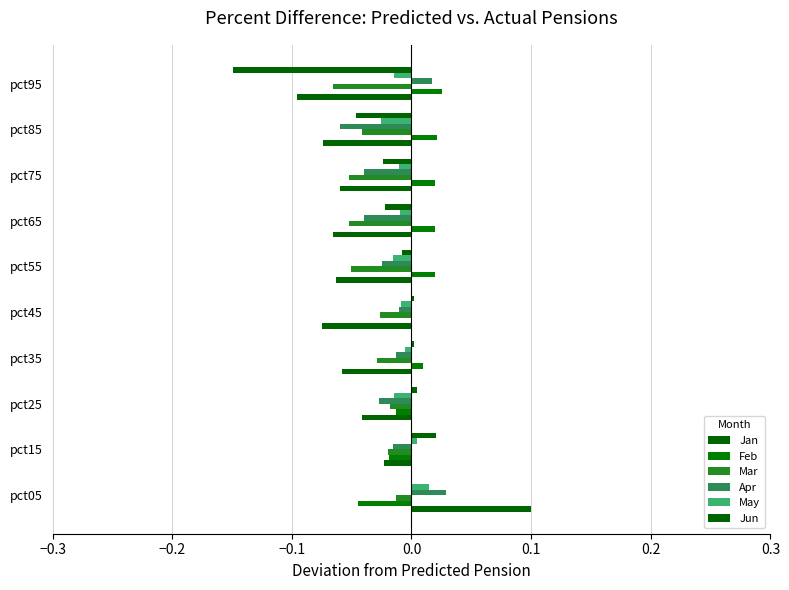

Which series has the largest total across all categories?

Feb